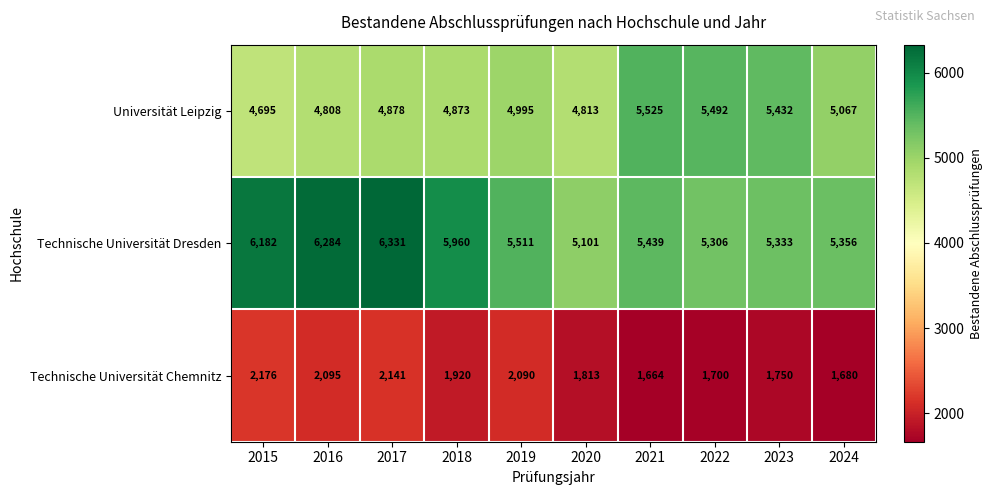

What value does the Universität Leipzig series have at 2015, to the nearest 100?

4700